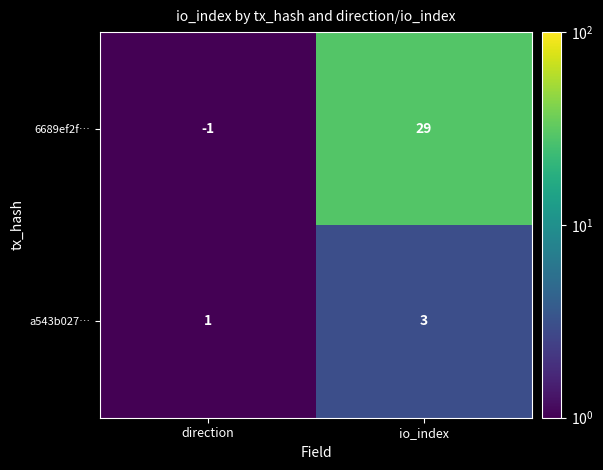

What is the total value across all series at direction?

0